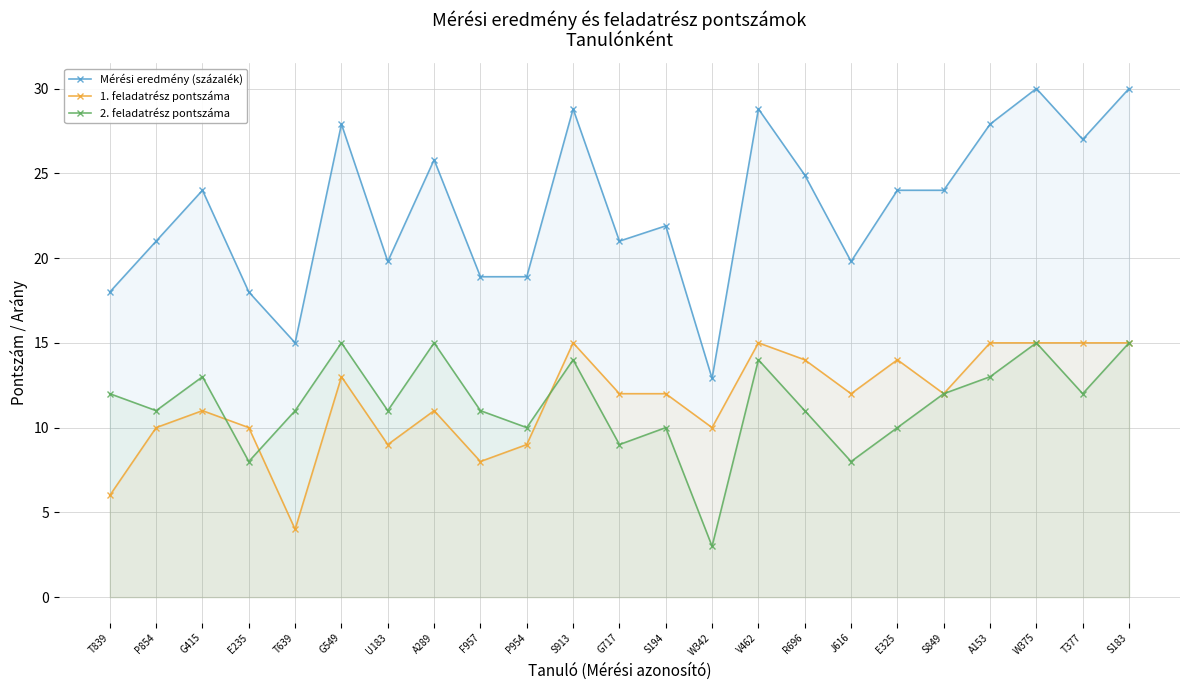

True or false: Mérési eredmény (százalék) and 2. feladatrész pontszáma intersect in this chart.

False